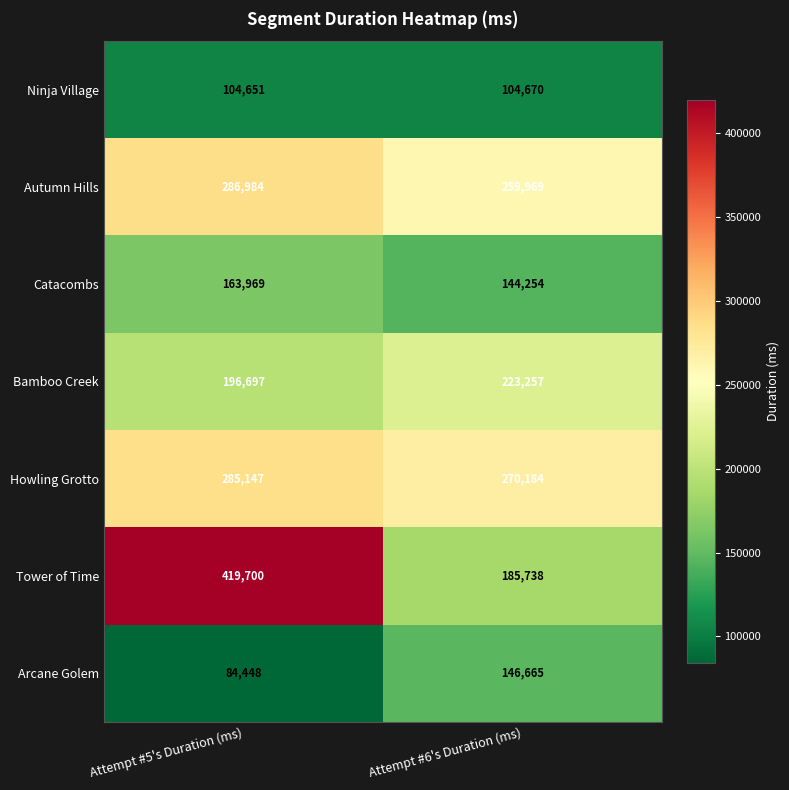

What is the average value of the Tower of Time series?

302719